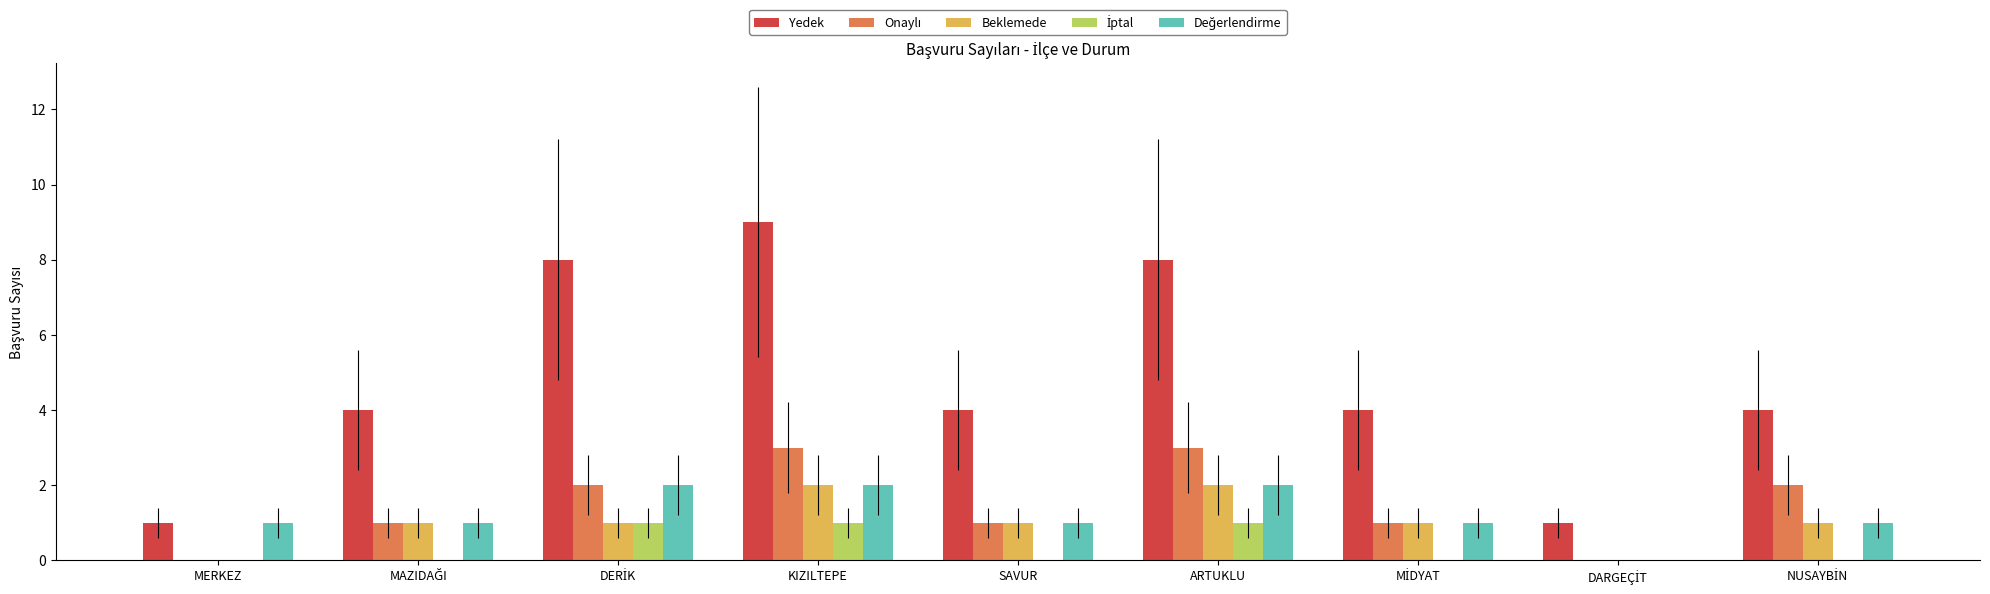

The value of Beklemede at ARTUKLU is 2. True or false?

True